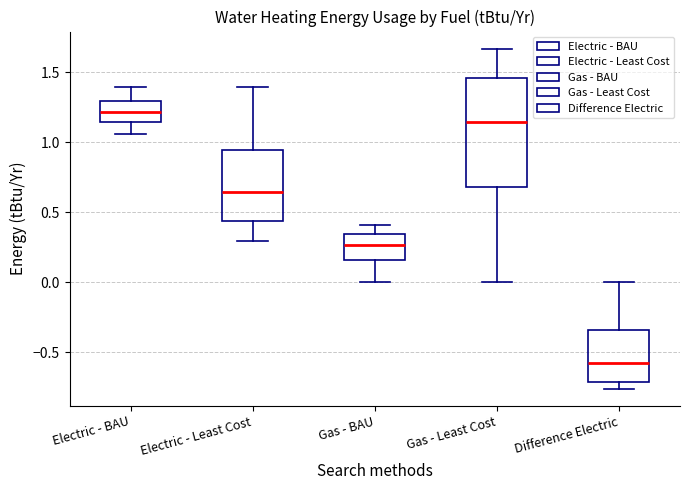

Which box has the lowest median line?

Difference Electric